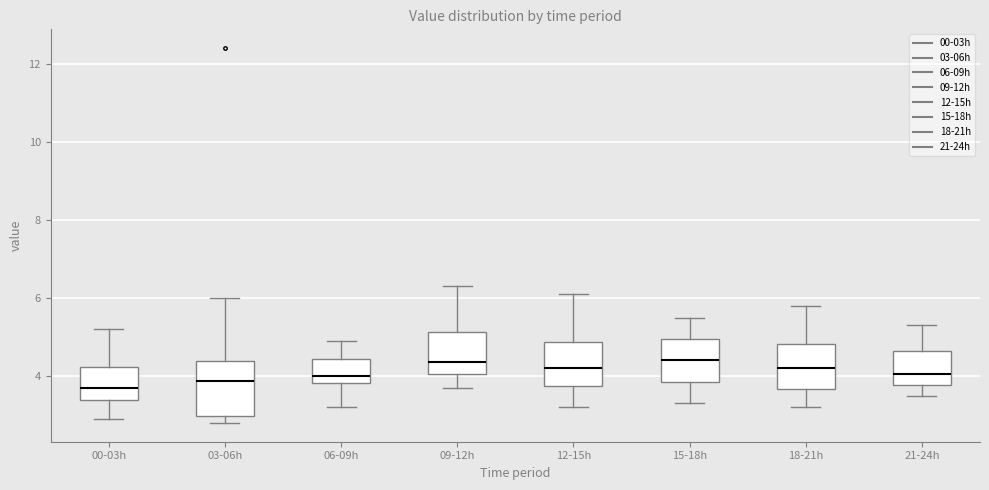

Reading left to right, read every box against the y-axis: the position of its median line, the range the box covers, and the ends of its whiskers. The values are not printed on the chart, so give them approximately, as read against the axis.

00-03h: median 3.8, box 3.4 to 4.2, whiskers 3.0 to 5.2
03-06h: median 3.8, box 3.0 to 4.4, whiskers 2.8 to 6.0
06-09h: median 4.0, box 3.8 to 4.4, whiskers 3.2 to 5.0
09-12h: median 4.4, box 4.0 to 5.2, whiskers 3.8 to 6.4
12-15h: median 4.2, box 3.8 to 4.8, whiskers 3.2 to 6.2
15-18h: median 4.4, box 3.8 to 5.0, whiskers 3.4 to 5.6
18-21h: median 4.2, box 3.6 to 4.8, whiskers 3.2 to 5.8
21-24h: median 4.0, box 3.8 to 4.6, whiskers 3.6 to 5.4